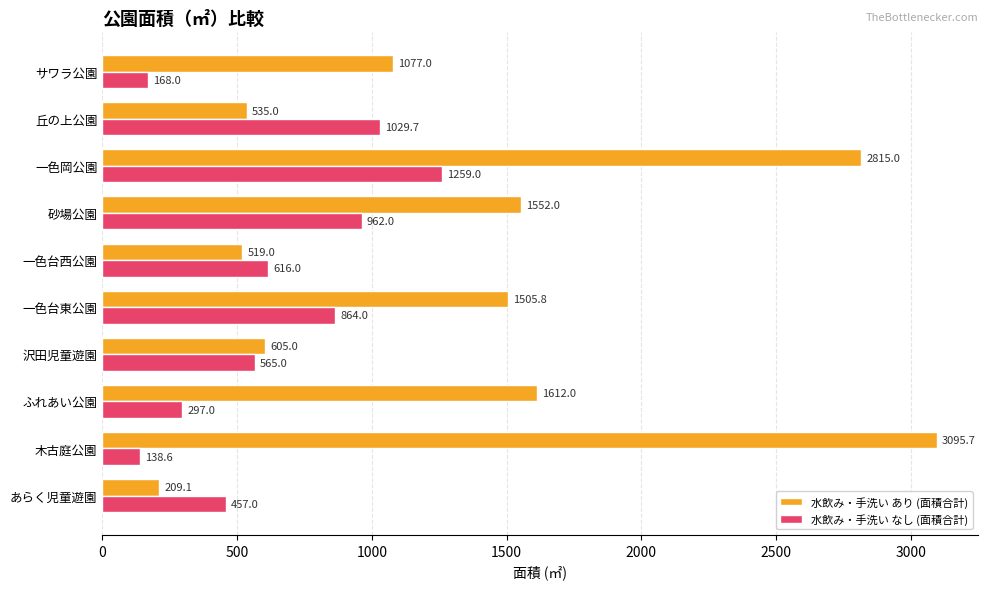

What is the average value of the 水飲み・手洗い なし (面積合計) series?

635.6